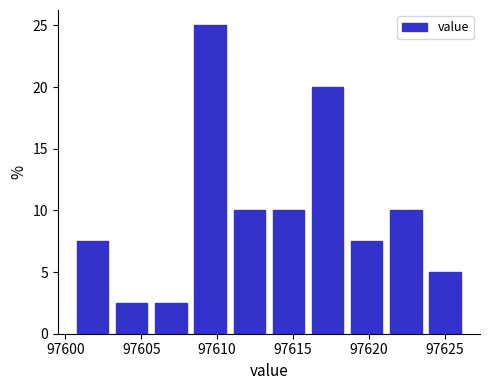

Reading left to right, transcribe this chart: for each bar, give the range it covers on the x-axis and its height. Neither the bar edges nor the heights are printed on the chart, so give them approximately, as read against the axes.

97600.5 to 97603.0: 7.5
97603.0 to 97605.5: 2.5
97605.5 to 97608.0: 2.5
97608.0 to 97611.0: 25.0
97611.0 to 97613.5: 10.0
97613.5 to 97616.0: 10.0
97616.0 to 97618.5: 20.0
97618.5 to 97621.0: 7.5
97621.0 to 97623.5: 10.0
97623.5 to 97626.5: 5.0